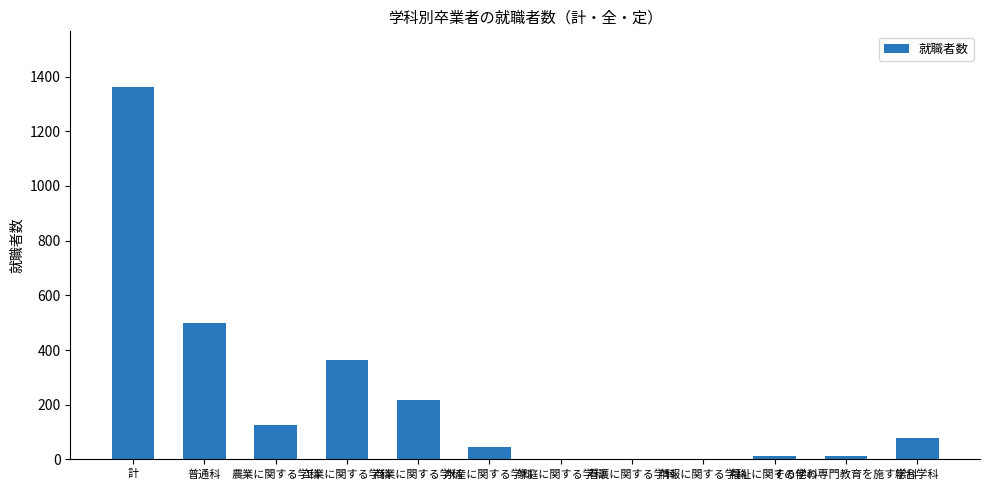

Which has a higher value, 農業に関する学科 or 工業に関する学科?

工業に関する学科